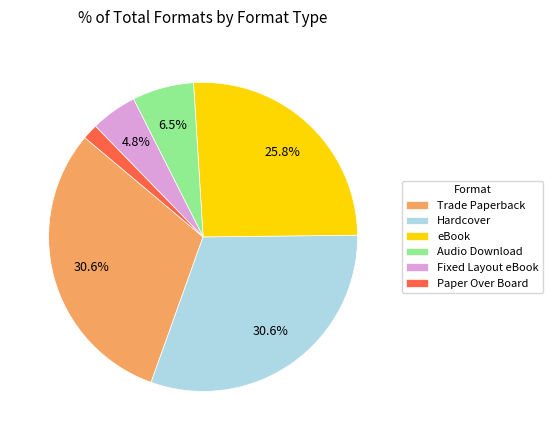

How many slices are in this pie chart?

6